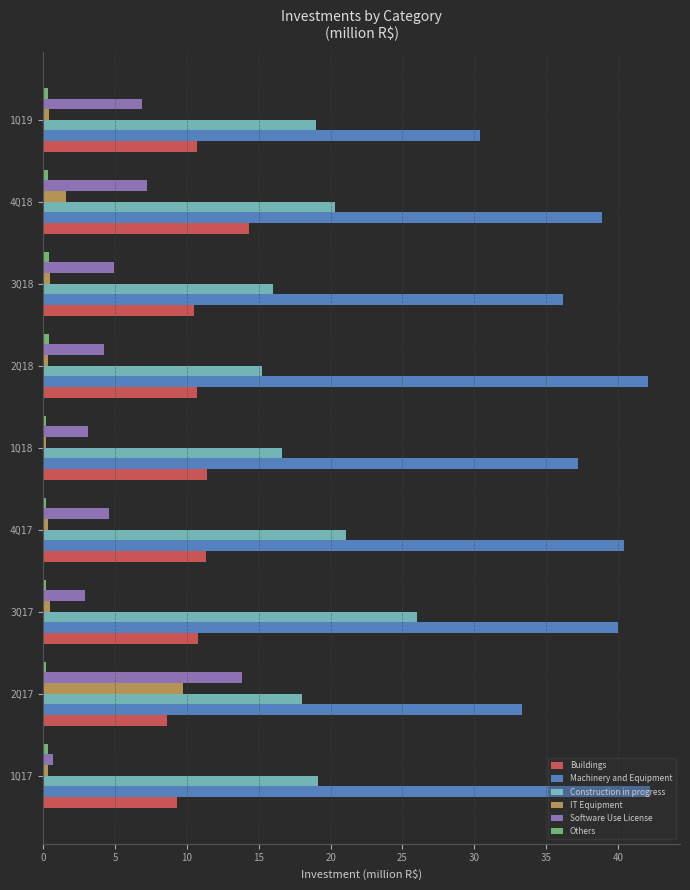

True or false: Buildings has a value of 10.7 at 1Q19.

True